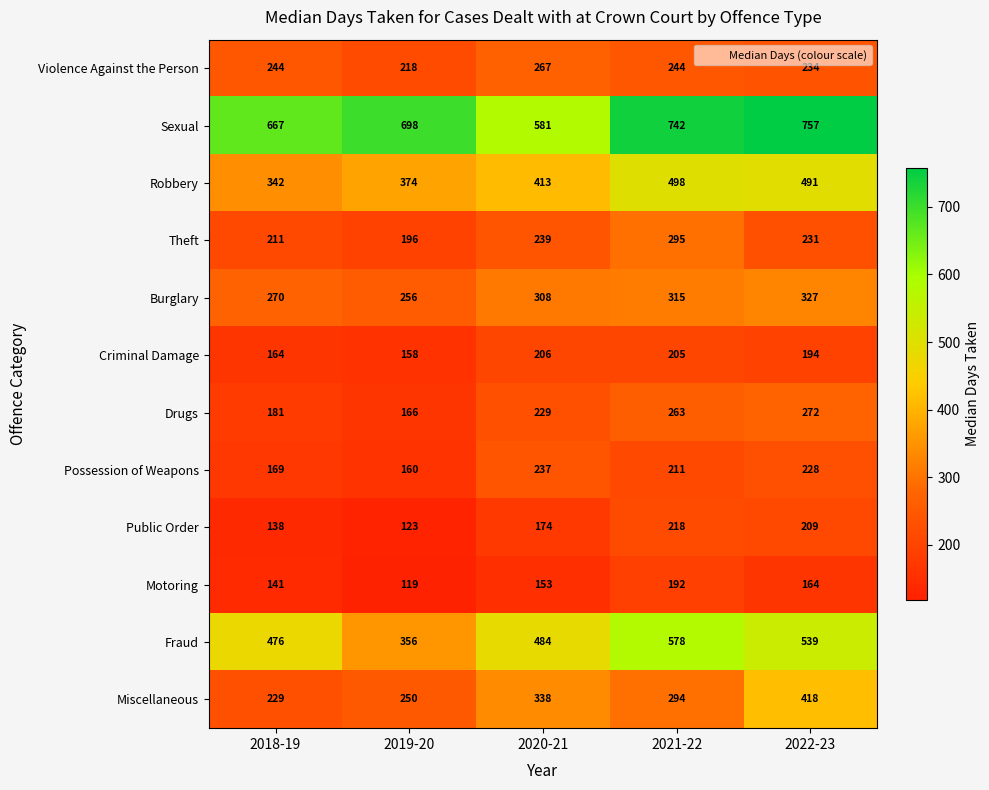

What is the difference between the highest and lowest values at 2021-22?

550